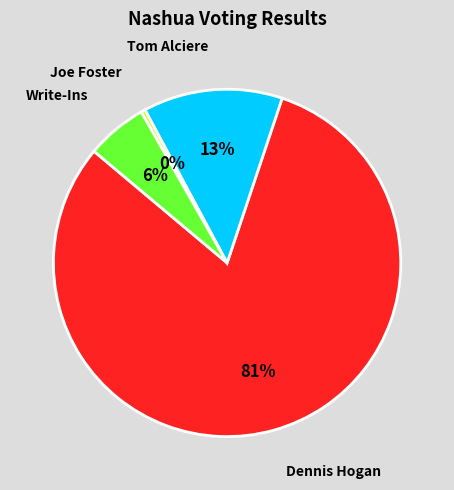

To the nearest percent, what portion does Dennis Hogan represent?

81%